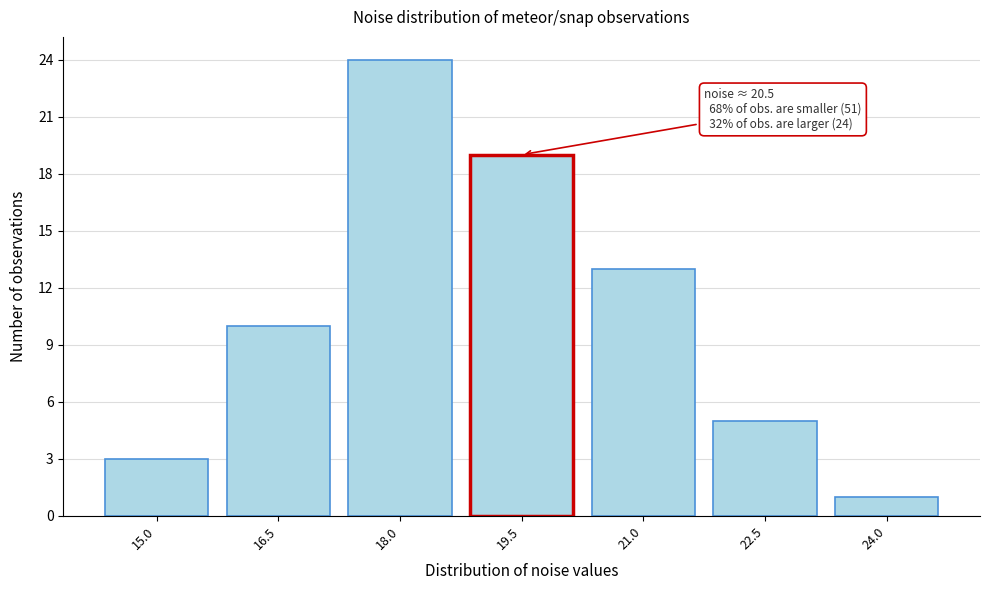

Reading right to left, transcribe all the data shown in this chart.

1	5	13	19	24	10	3